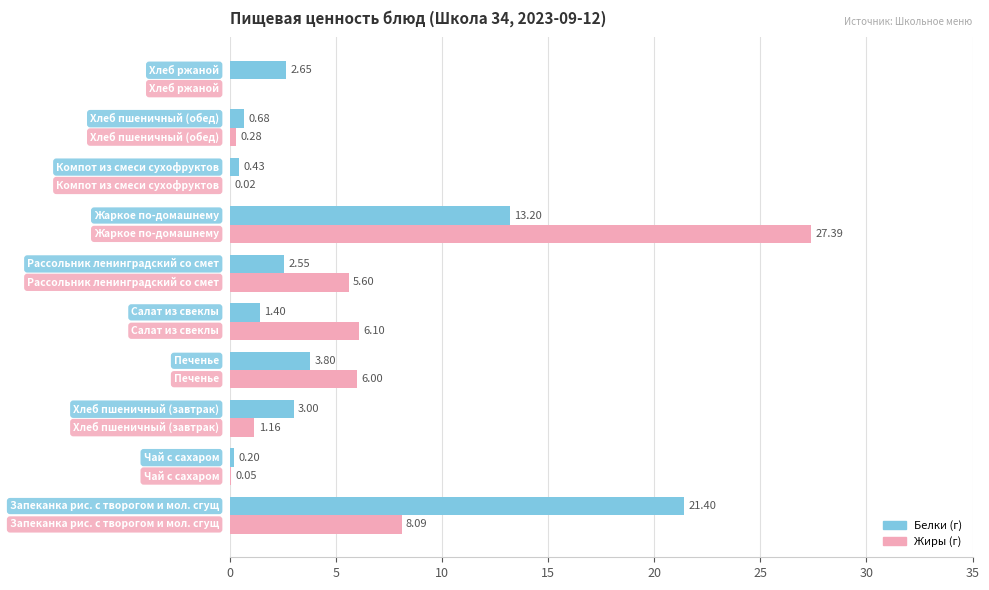

The value of Белки at 0 is 36.5. True or false?

False